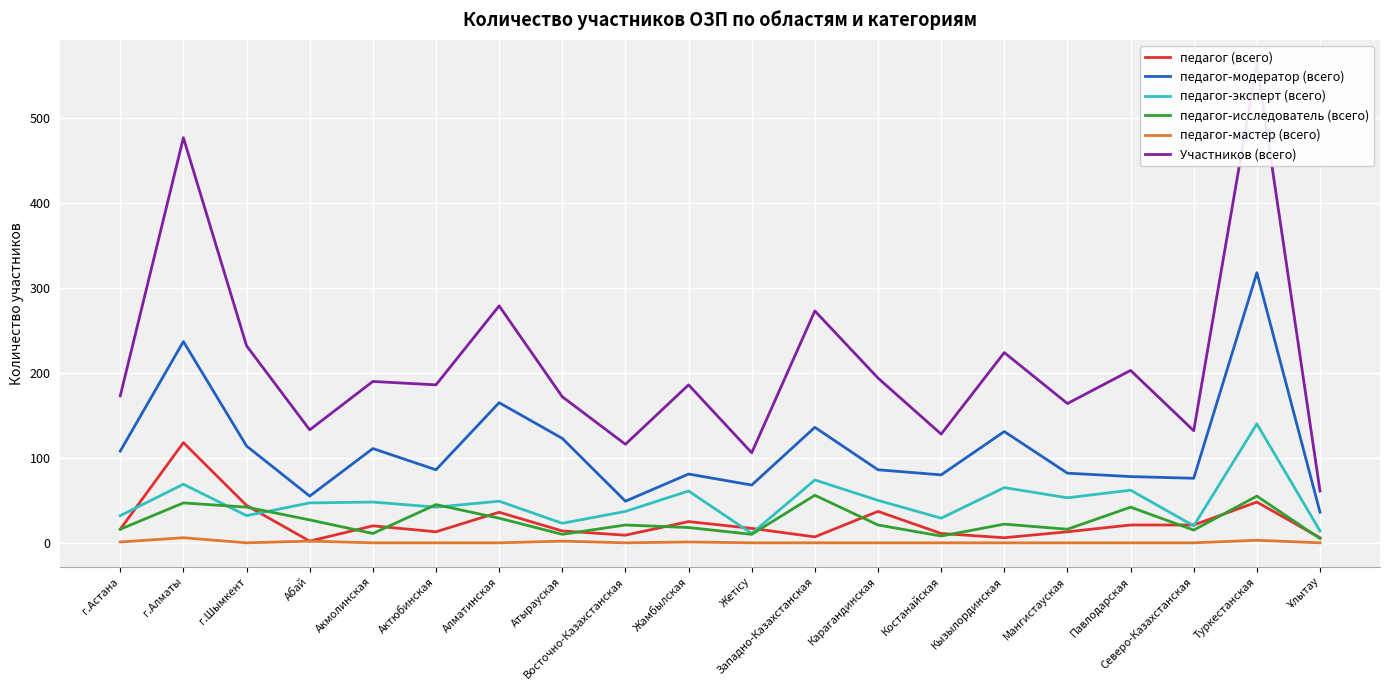

Reading left to right, extract all data points from this chart.

педагог (всего): 16	118	44	2	20	13	36	14	9	25	17	7	37	11	6	13	21	21	48	6
педагог-модератор (всего): 108	237	114	55	111	86	165	123	49	81	68	136	86	80	131	82	78	76	318	36
педагог-эксперт (всего): 32	69	32	47	48	42	49	23	37	61	11	74	50	29	65	53	62	20	140	14
педагог-исследователь (всего): 16	47	42	27	11	45	29	10	21	18	10	56	21	8	22	16	42	15	55	5
педагог-мастер (всего): 1	6	0	2	0	0	0	2	0	1	0	0	0	0	0	0	0	0	3	0
Участников (всего): 173	477	232	133	190	186	279	172	116	186	106	273	194	128	224	164	203	132	564	61